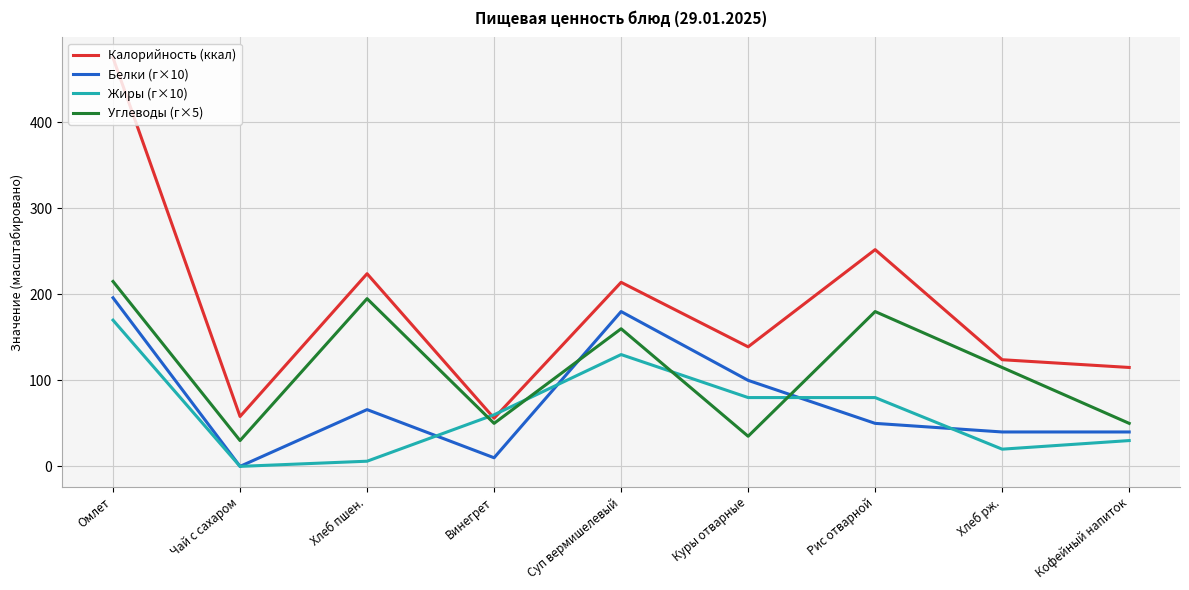

Which category has the highest value in the Калорийность (ккал) series?

Омлет